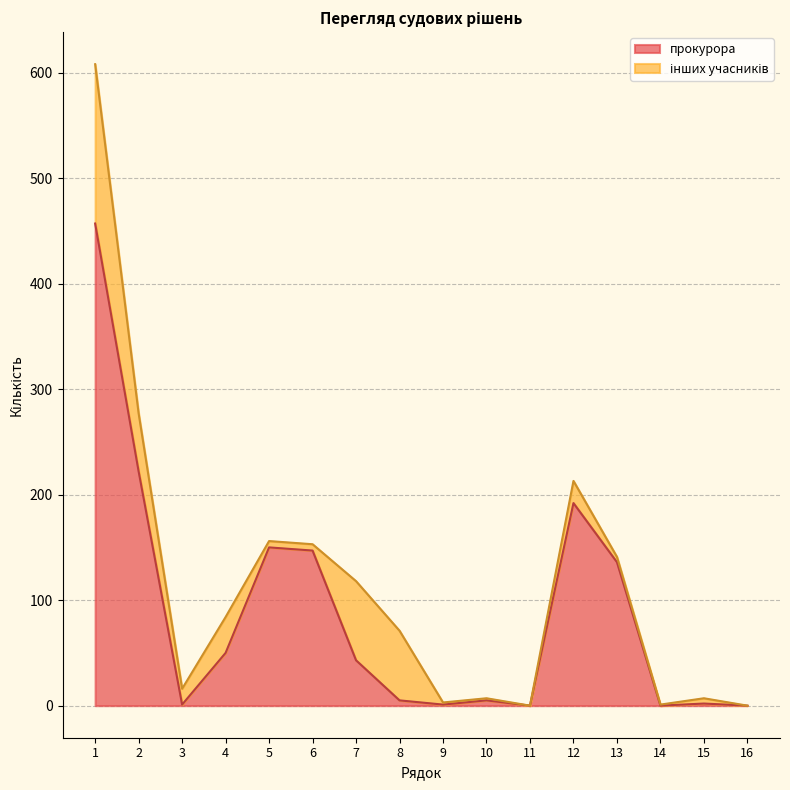

Which label corresponds to the largest value in the chart?

1